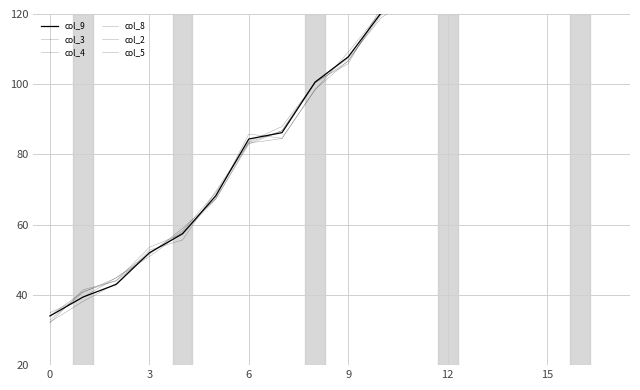

List the series in order of their peak value, highest first.

col_2, col_8, col_5, col_9, col_4, col_3